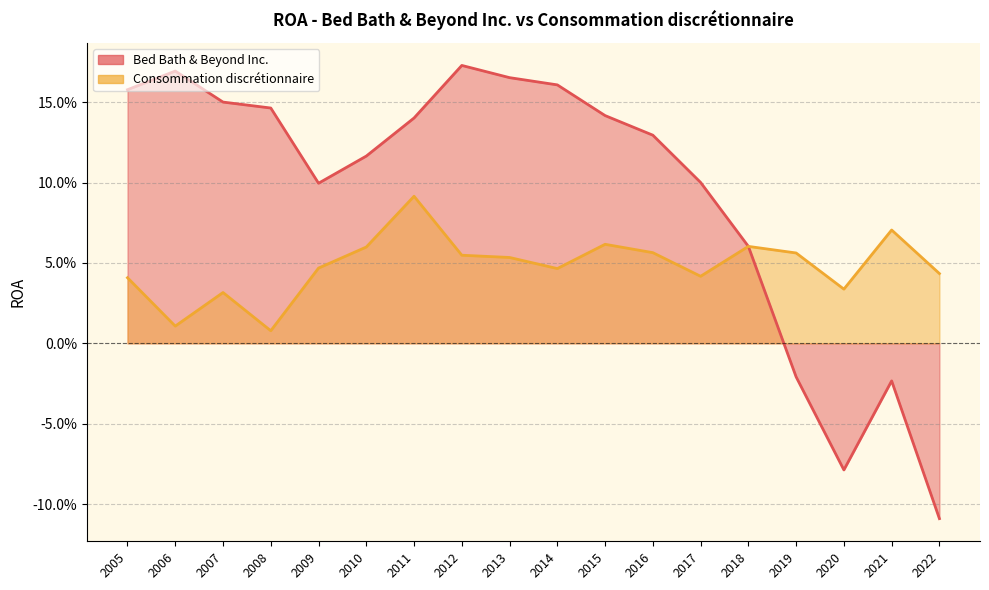

Which category has the lowest value in the Consommation discrétionnaire series?

2008